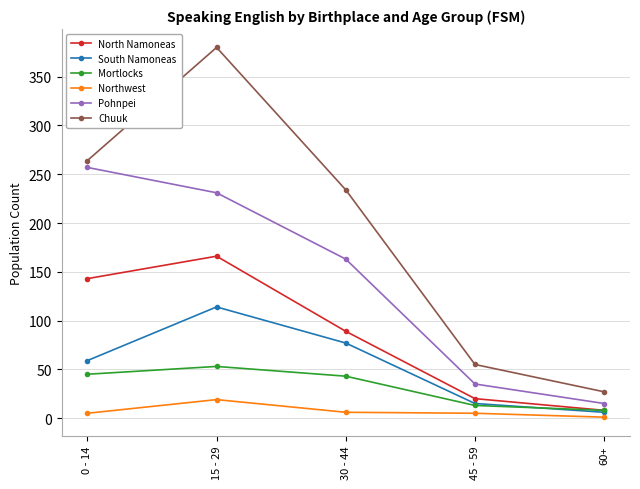

Is this an area chart (filled region under the line)?

No